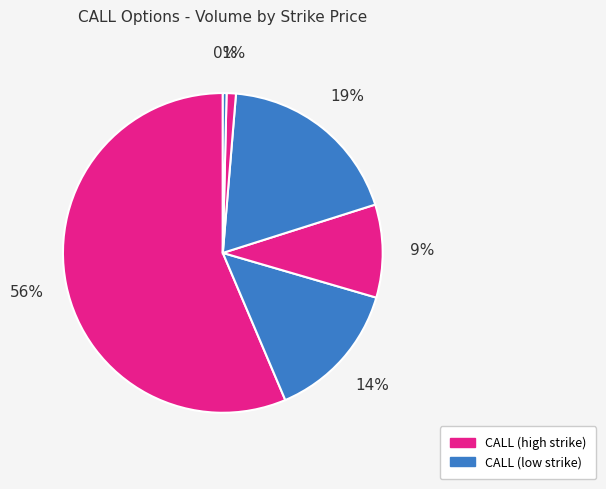

How many segments does this pie chart have?

6